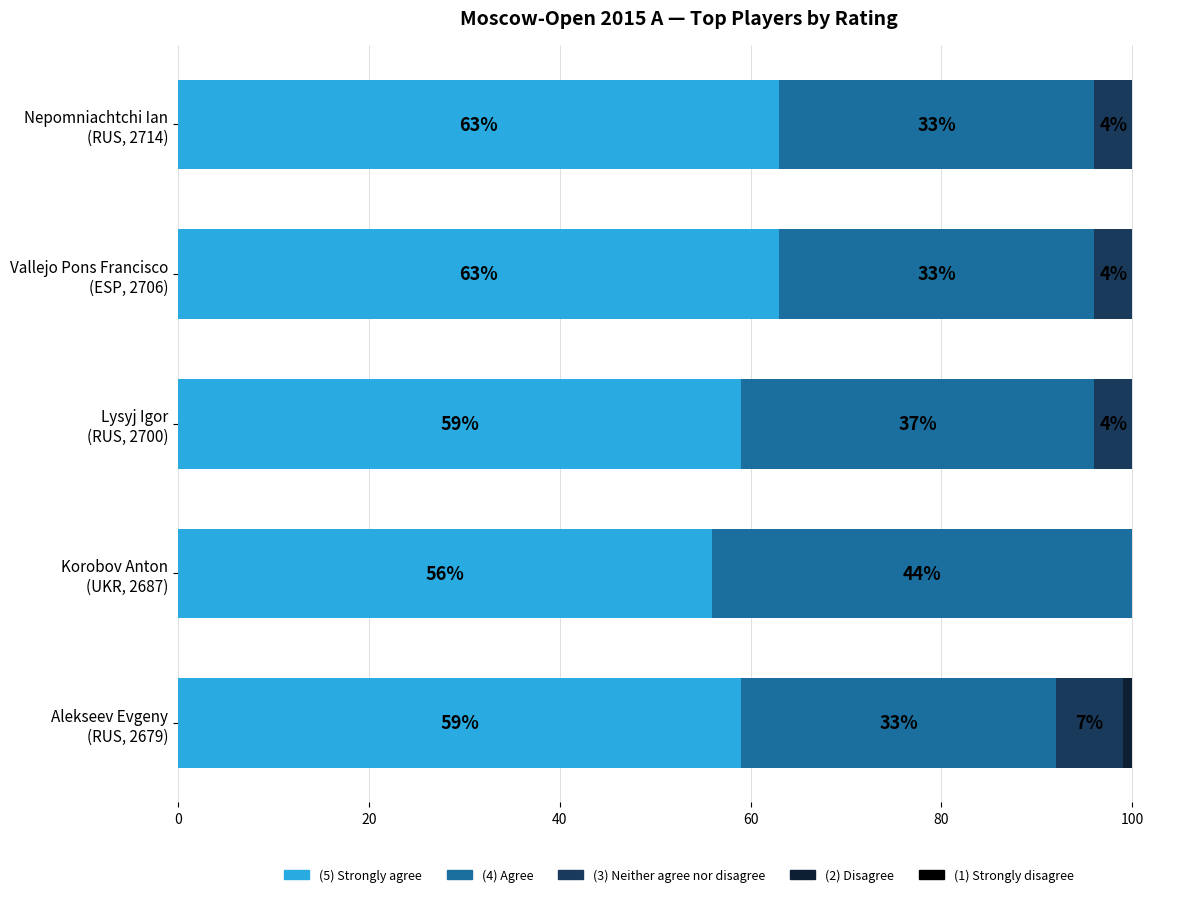

What is the maximum value for (5) Strongly agree?

63